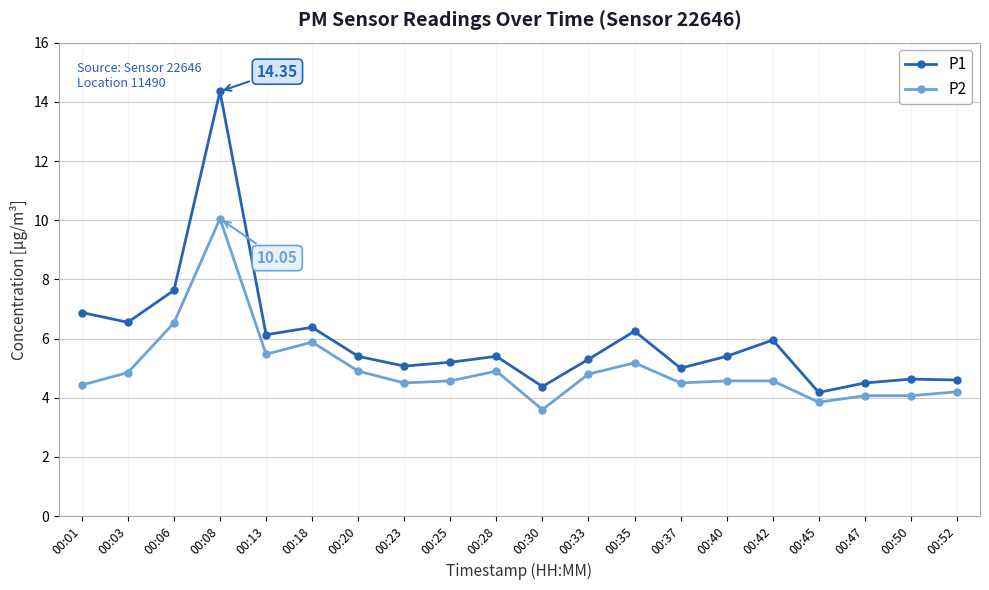

What is the total value across all series at 00:35?

11.4